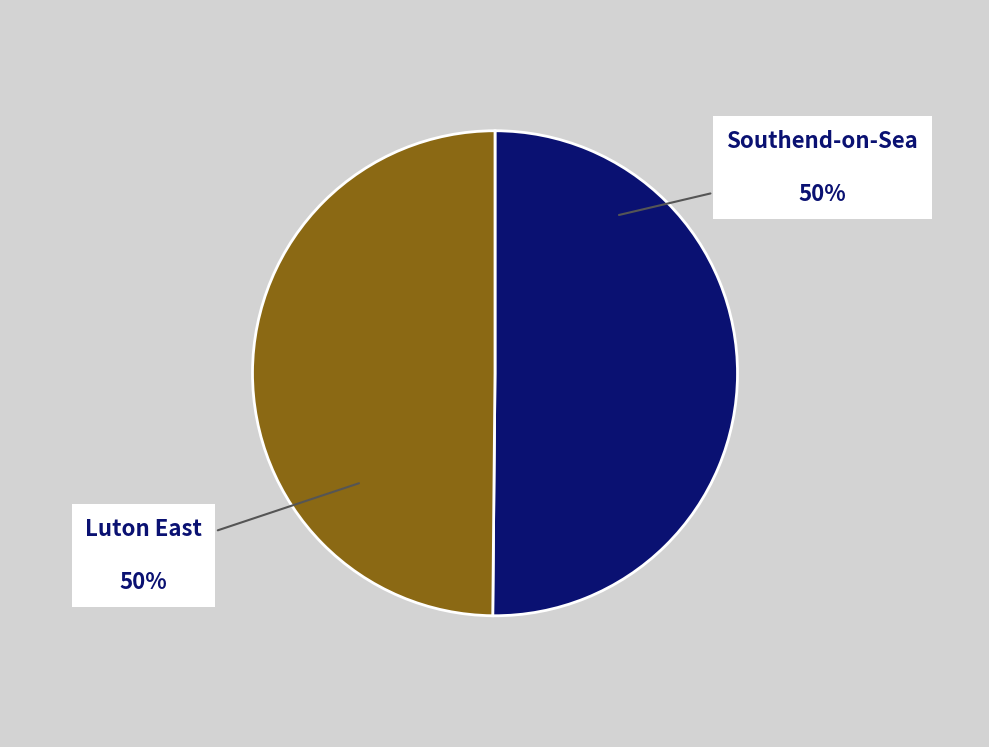

To the nearest percent, what is the average slice percentage?

50%